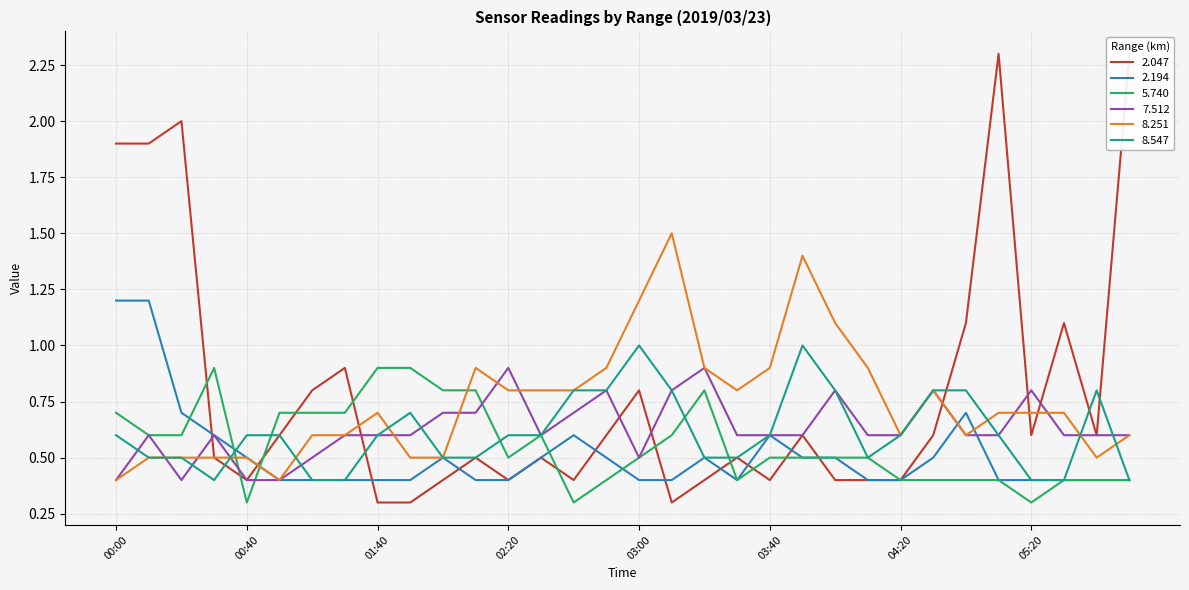

Between which two adjacent categories do 2.047 and 2.194 first intersect?

00:20 and 00:30